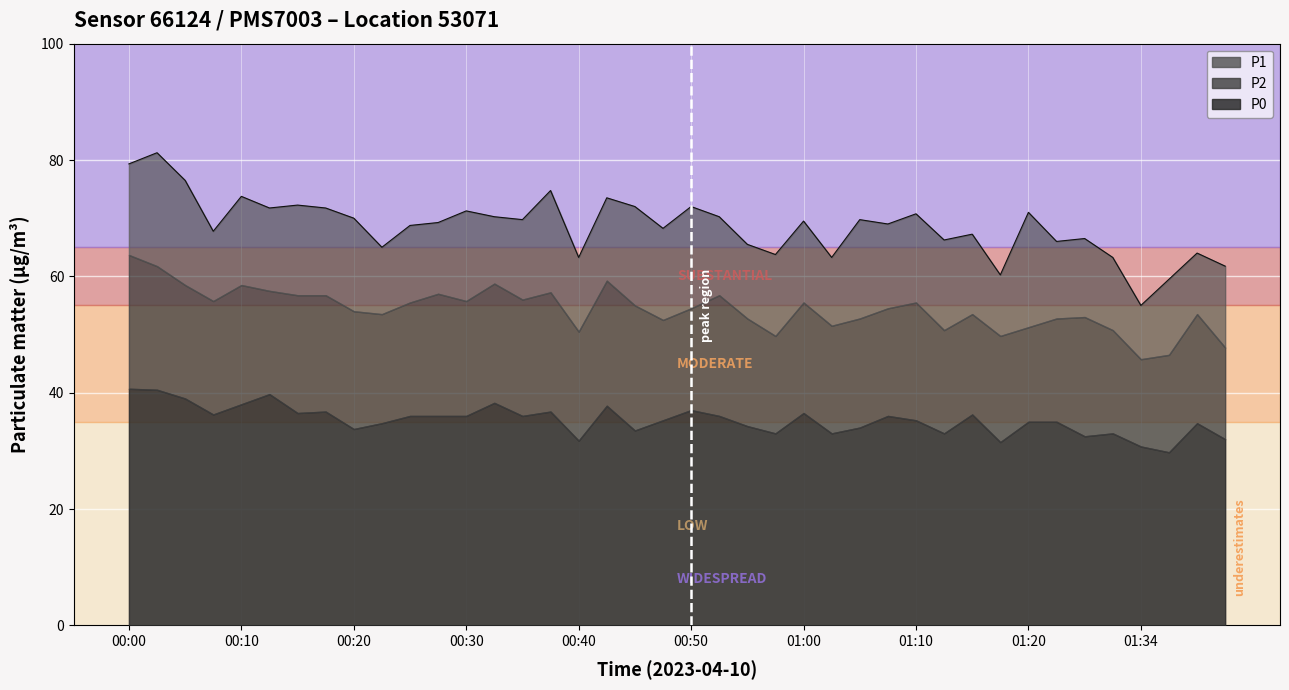

True or false: P0 and P2 cross at least once.

False